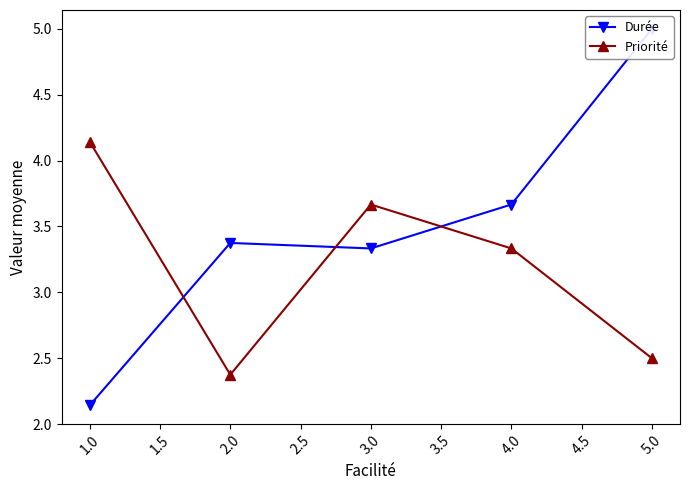

Which category has the highest value in the Priorité series?

1.0